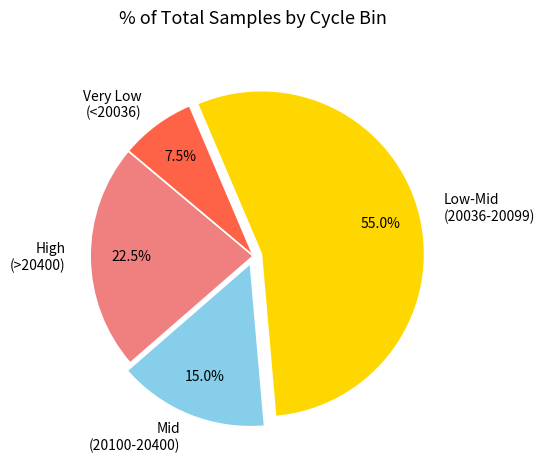

Which category has the smallest portion of the pie?

Very Low (<20036)